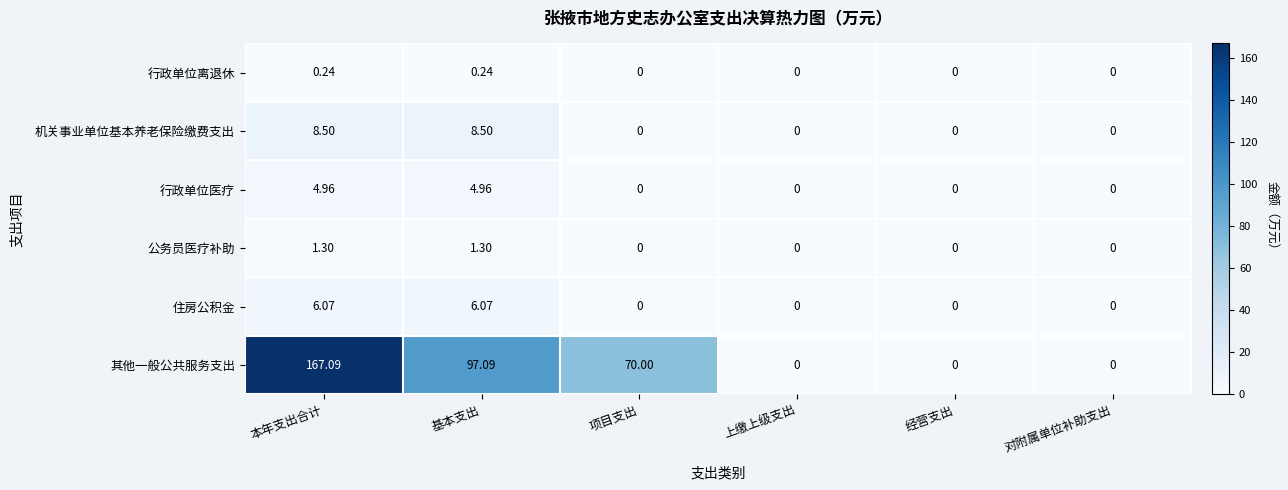

Rank the series at 本年支出合计 from lowest to highest value.

行政单位离退休, 公务员医疗补助, 行政单位医疗, 住房公积金, 机关事业单位基本养老保险缴费支出, 其他一般公共服务支出